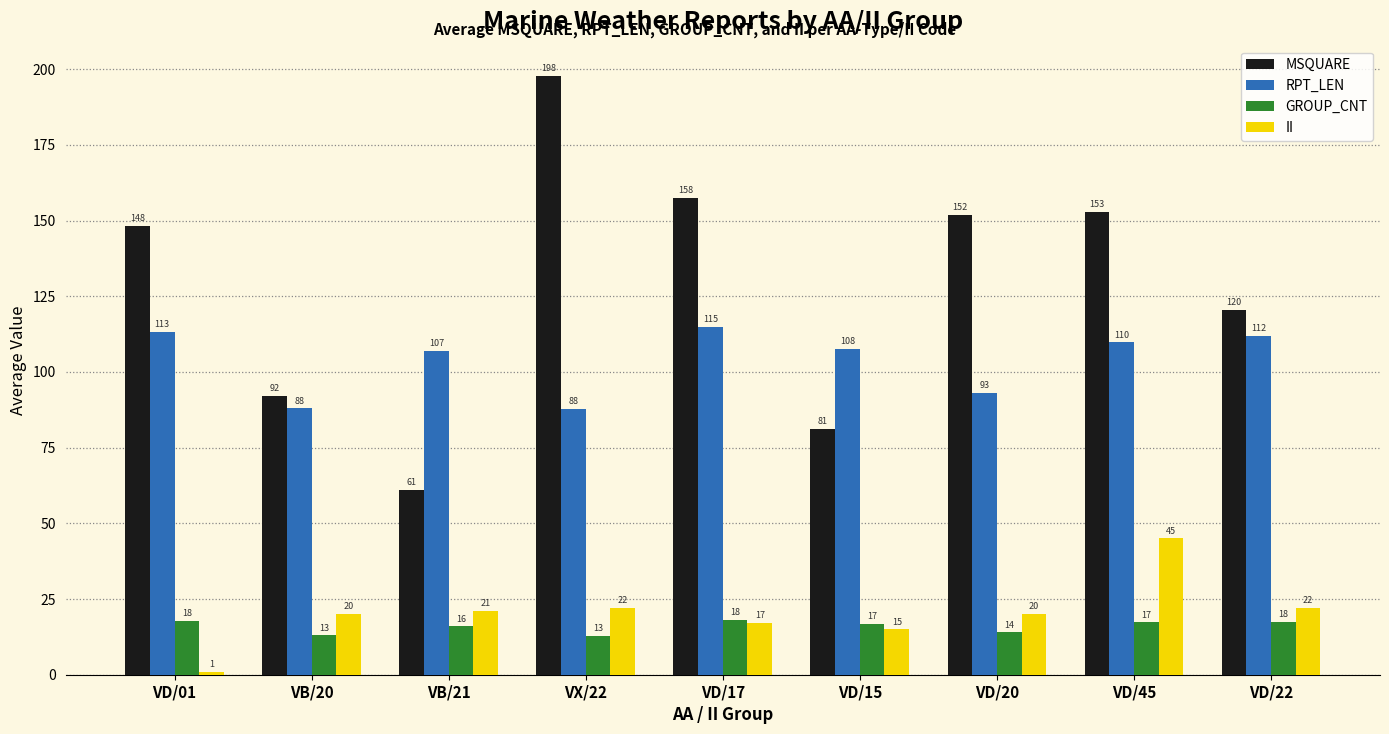

What are all the series names shown in the legend?

MSQUARE, RPT_LEN, GROUP_CNT, II